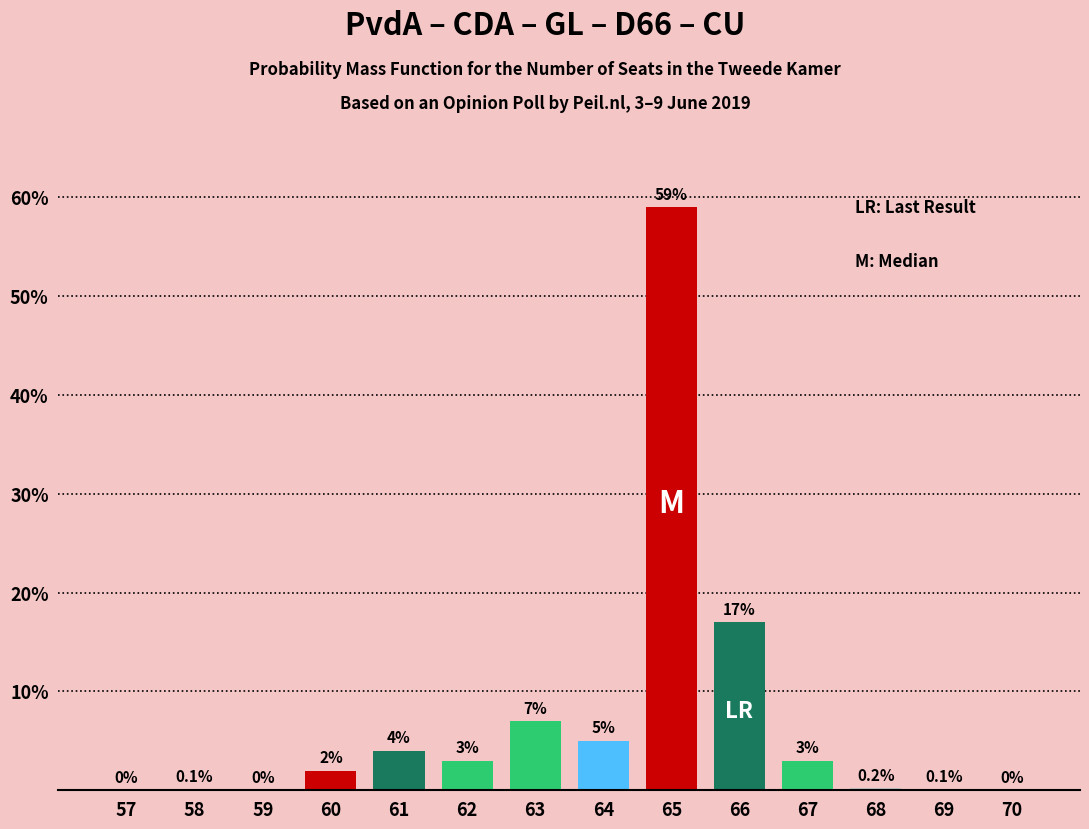

Reading left to right, extract all data points from this chart.

57=0.0	58=0.1	59=0.0	60=2.0	61=4.0	62=3.0	63=7.0	64=5.0	65=59.0	66=17.0	67=3.0	68=0.2	69=0.1	70=0.0